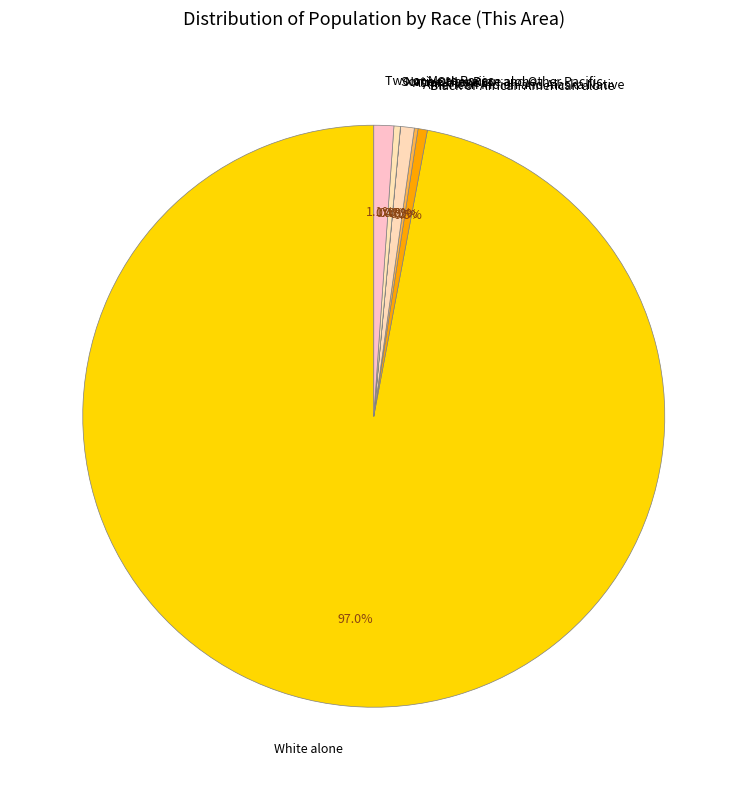

What is the total percentage of White alone and Some Other Race alone?

97.4%